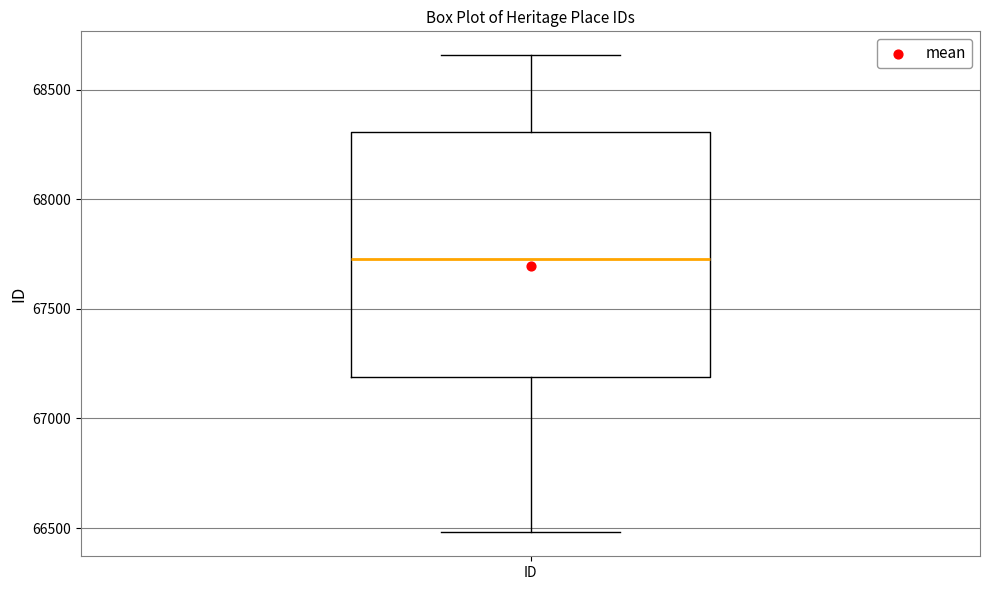

Read this box plot against the y-axis: the position of the median line, the range covered by the box, and the ends of both whiskers. The values are not printed on the chart, so give them approximately, as read against the axis.

median 67750, box 67200 to 68300, whiskers 66500 to 68650